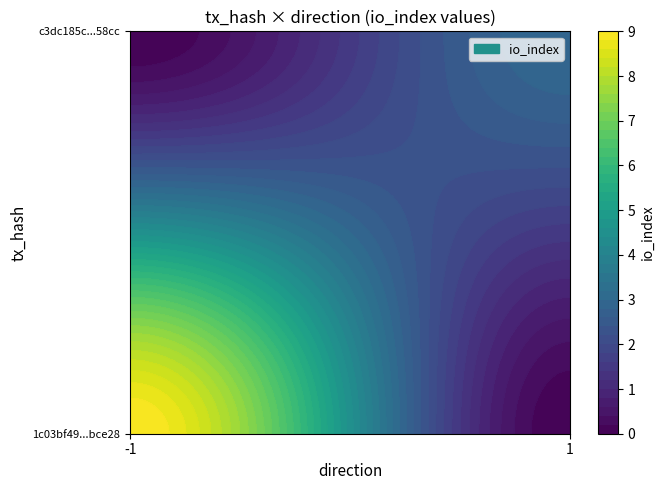

At how many categories does at least one series exceed 0?

2